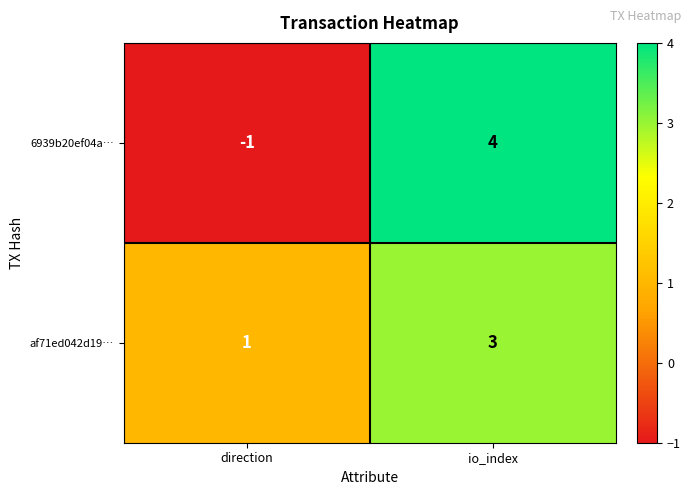

At direction, list the series in order from largest to smallest.

af71ed042d19…, 6939b20ef04a…